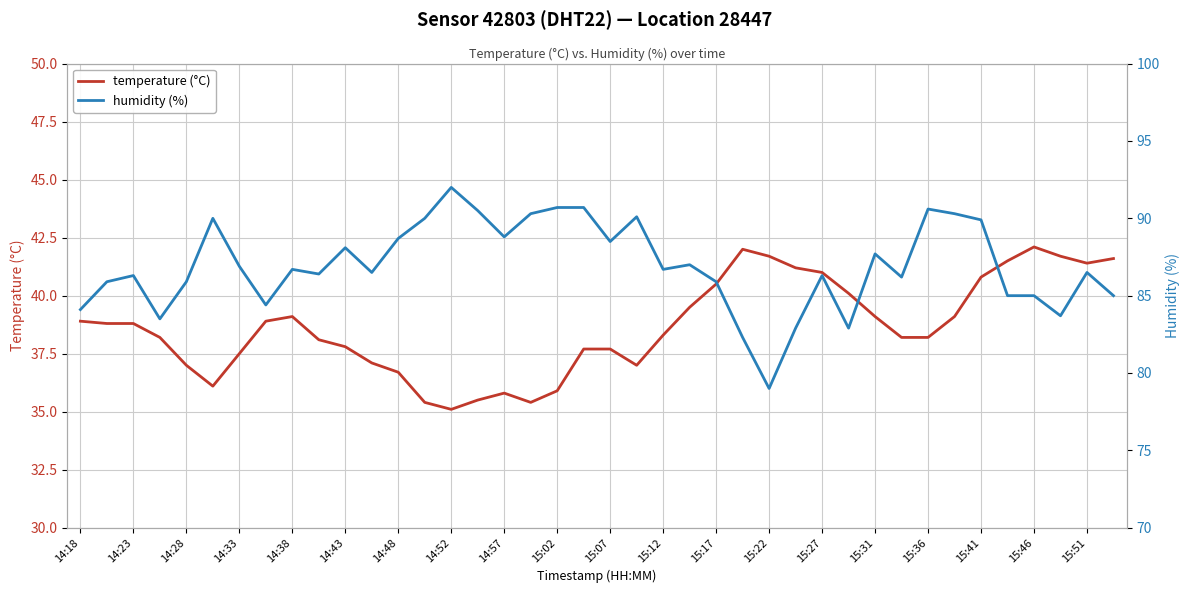

True or false: humidity (%) has a value of 117.6 at 21.

False